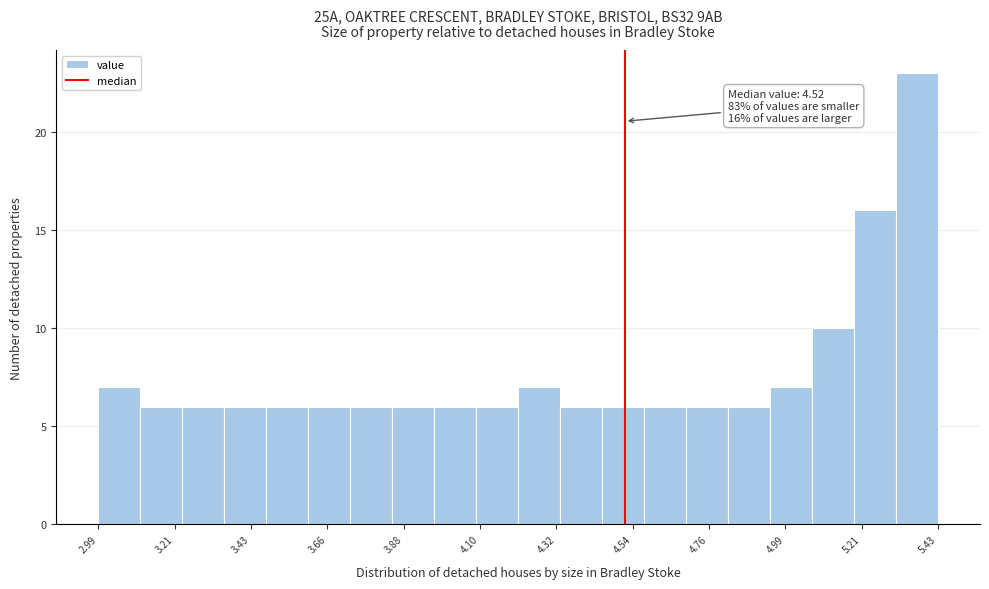

Around what value on the x-axis is the tallest bar? Give the approximate position of its centre, as read against the axis.

5.35